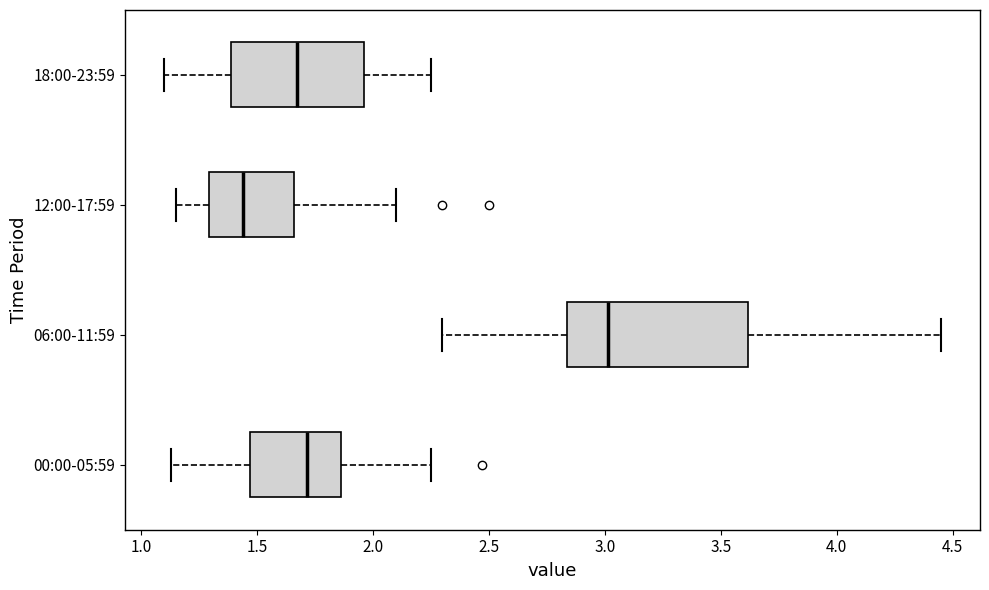

Which box is the widest, from its left edge to its right edge?

06:00-11:59